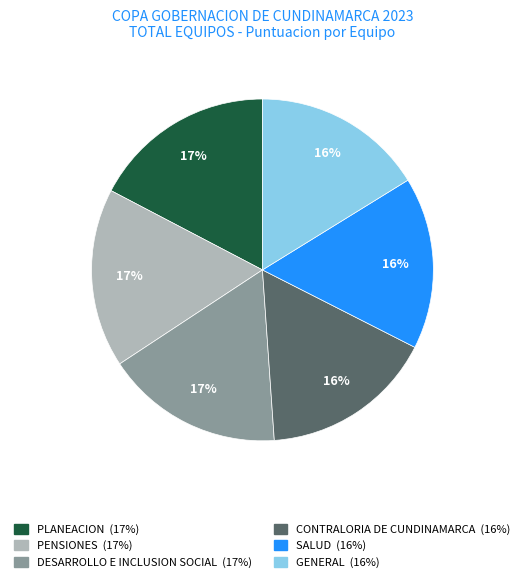

Is the sum of PENSIONES and DESARROLLO E INCLUSION SOCIAL greater than half?

No